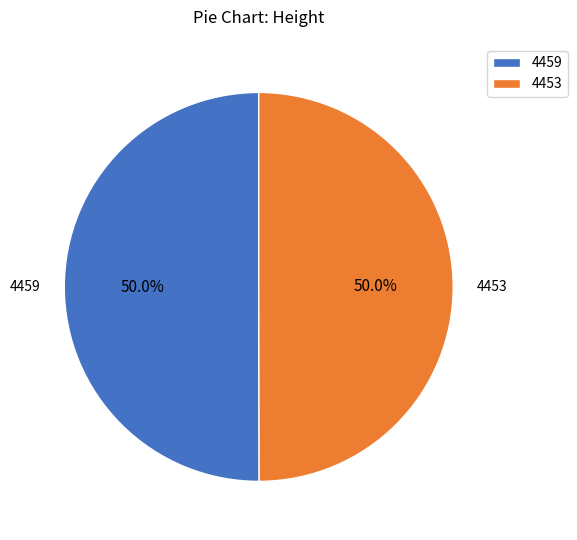

What portion of the pie excludes 4453?

50.0%